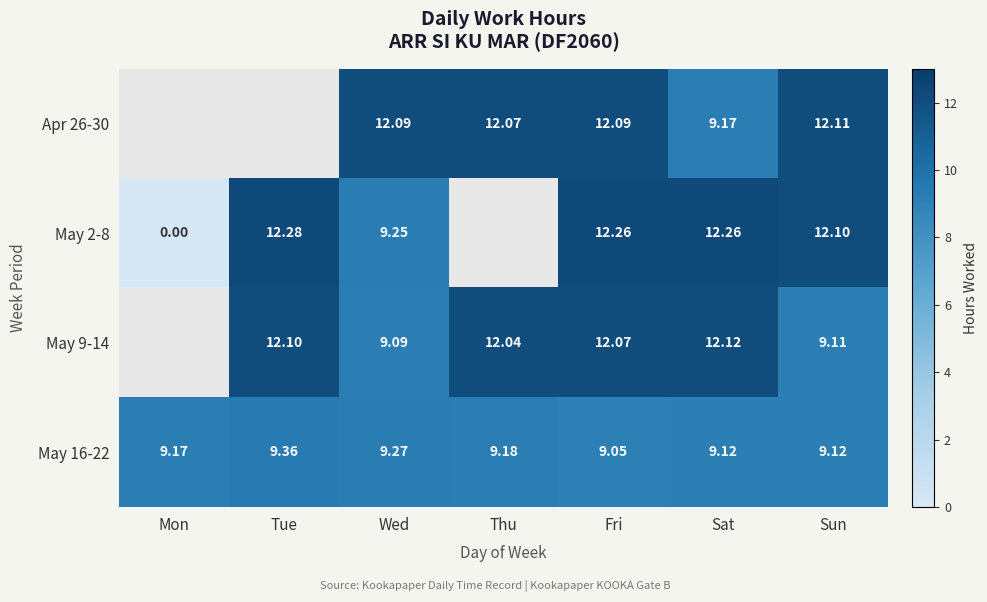

Where does the May 9-14 series first go above 12?

Tue